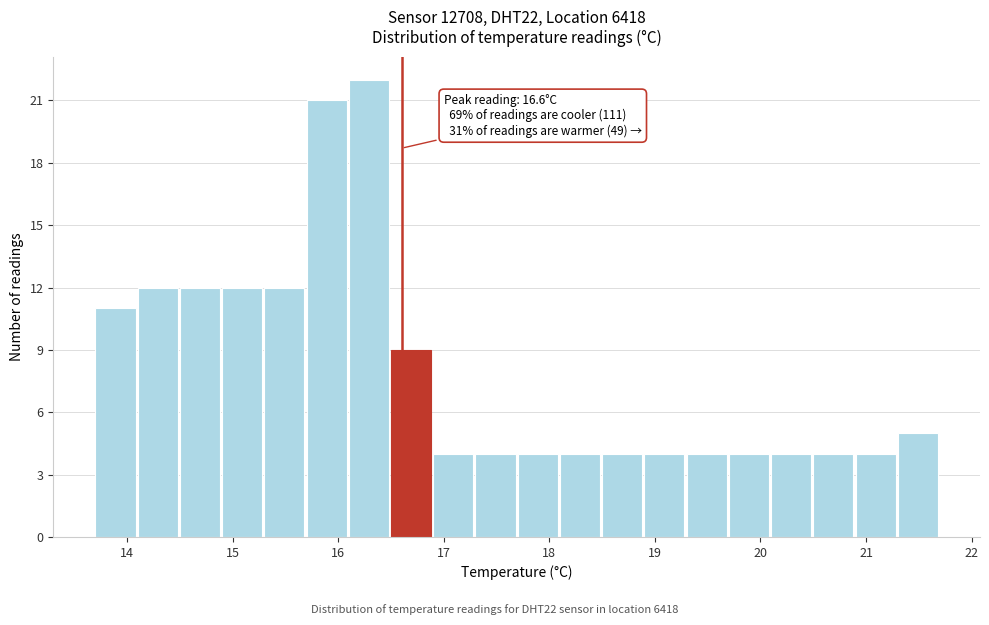

Over which range of the x-axis is the bar tallest?

16.1 to 16.5